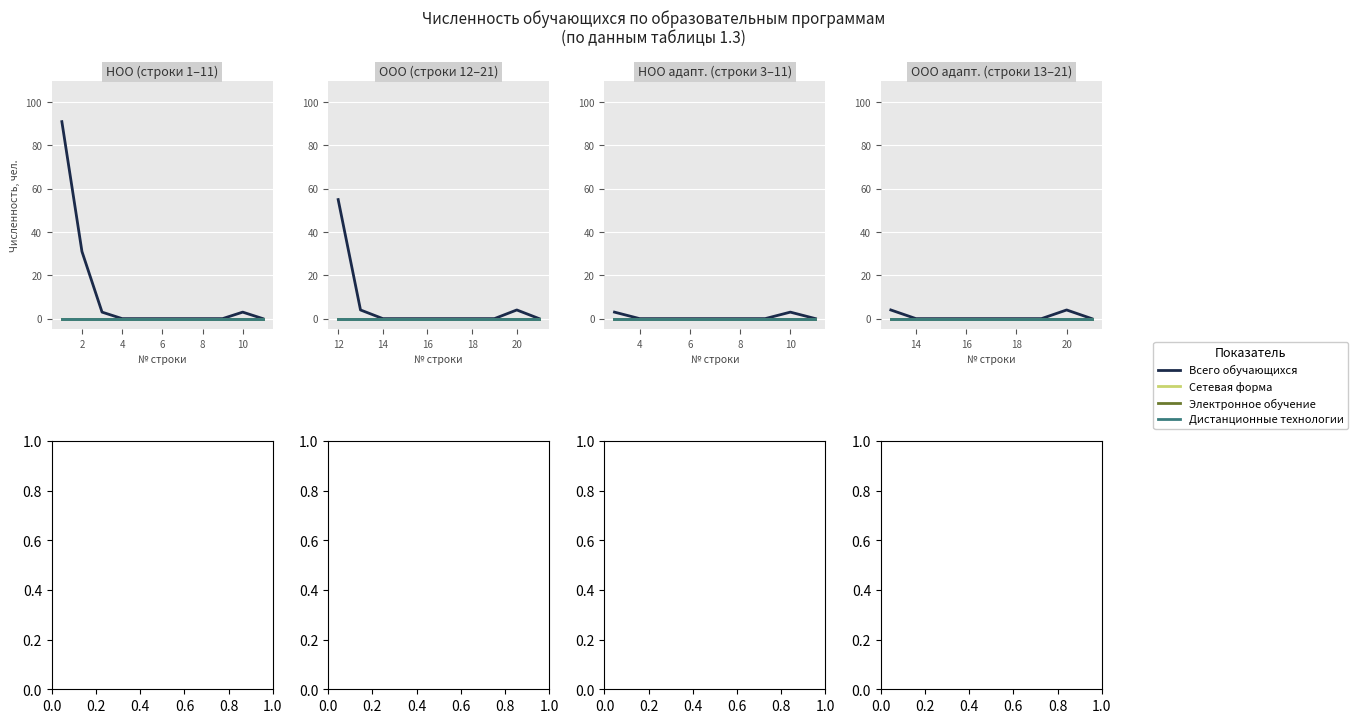

What are all the series names shown in the legend?

Всего обучающихся, Сетевая форма, Электронное обучение, Дистанционные технологии